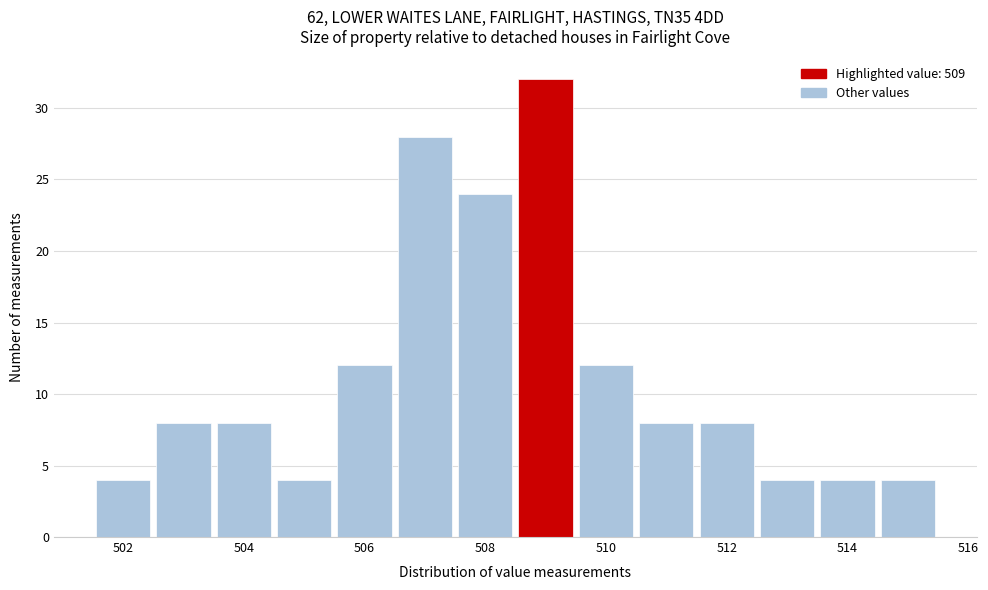

How tall is the bar that spans 512.5 to 513.5 on the x-axis? Neither the bar edges nor the heights are printed on the chart, so give them approximately, as read against the axes.

4